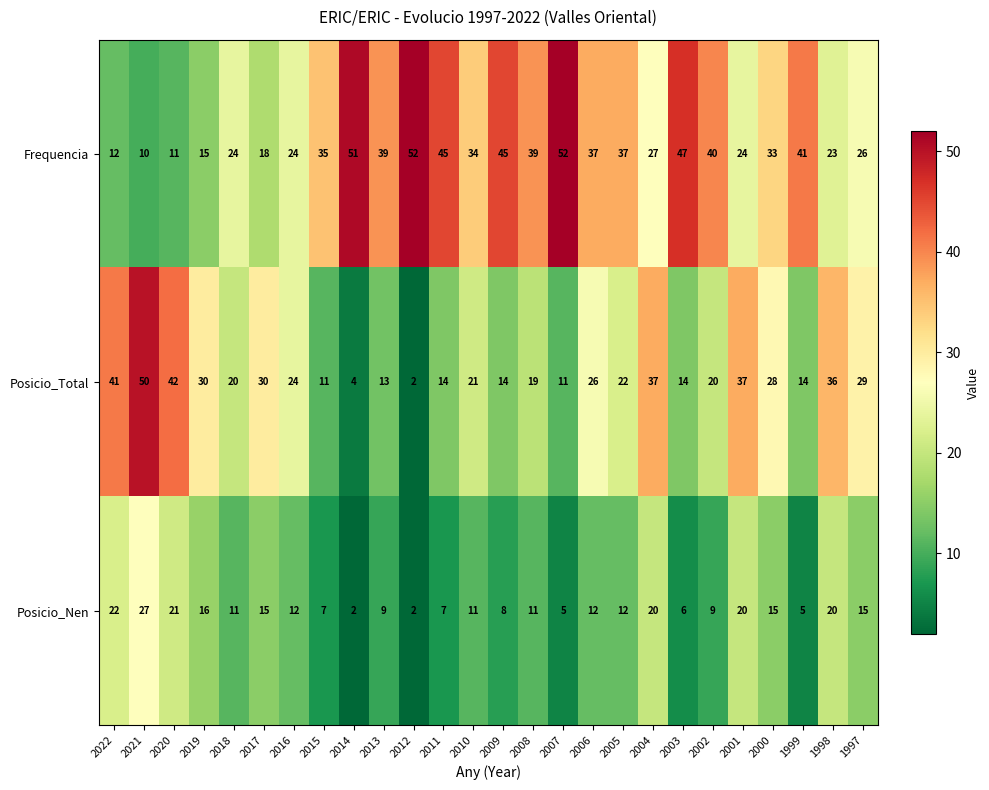

How many values in the Posicio_Nen series are below 12?

13